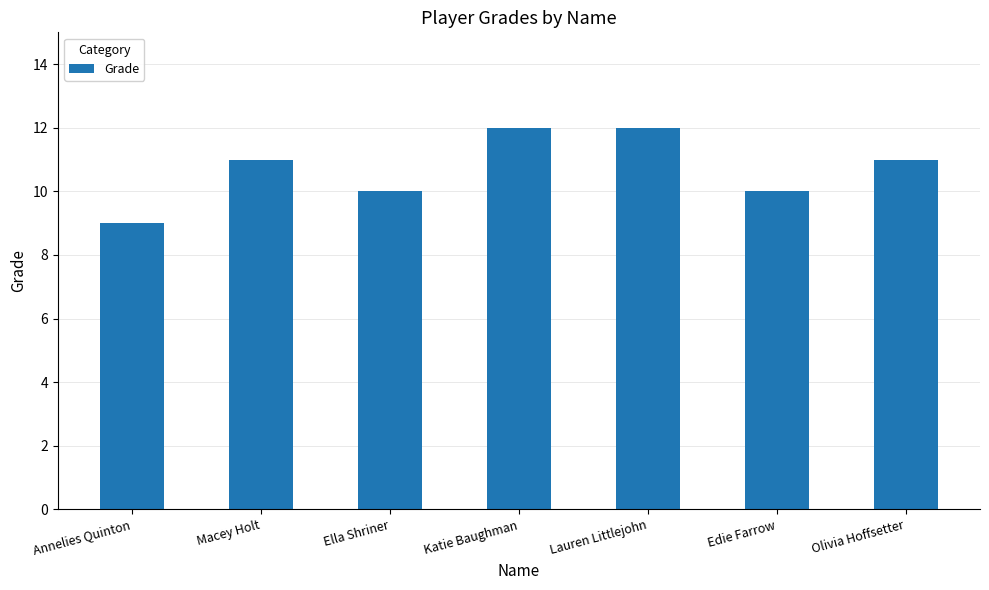

What is the value of the 3rd bar from the left?

10